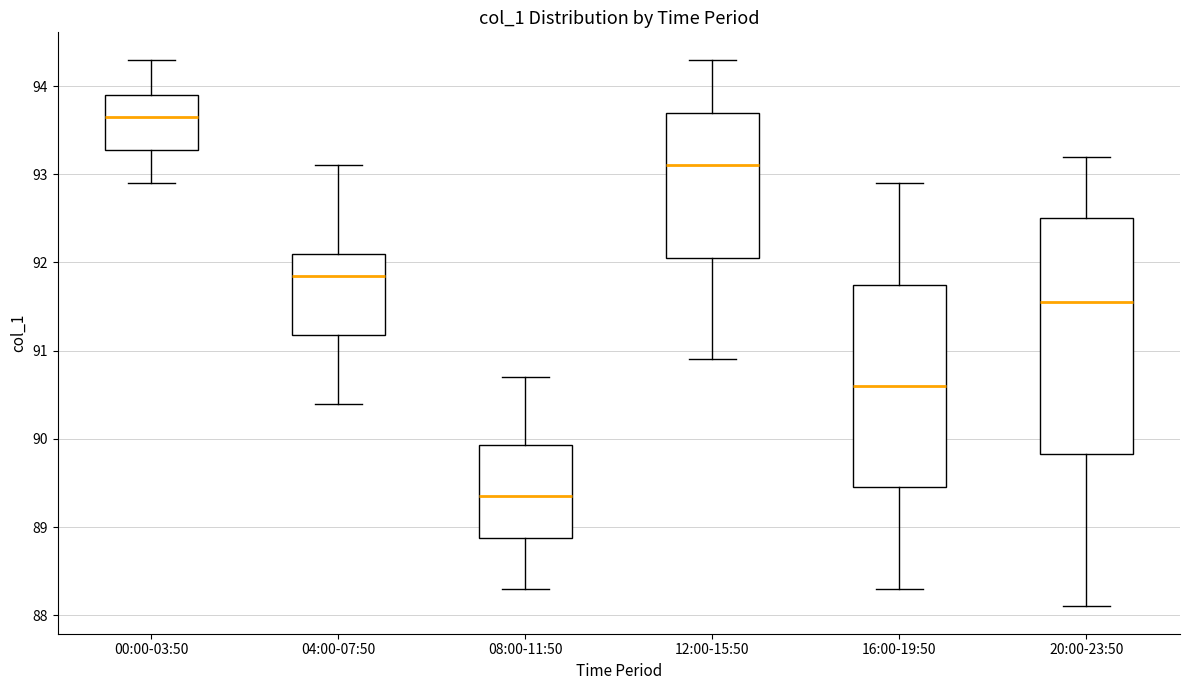

Which box's median line is the lowest?

08:00-11:50